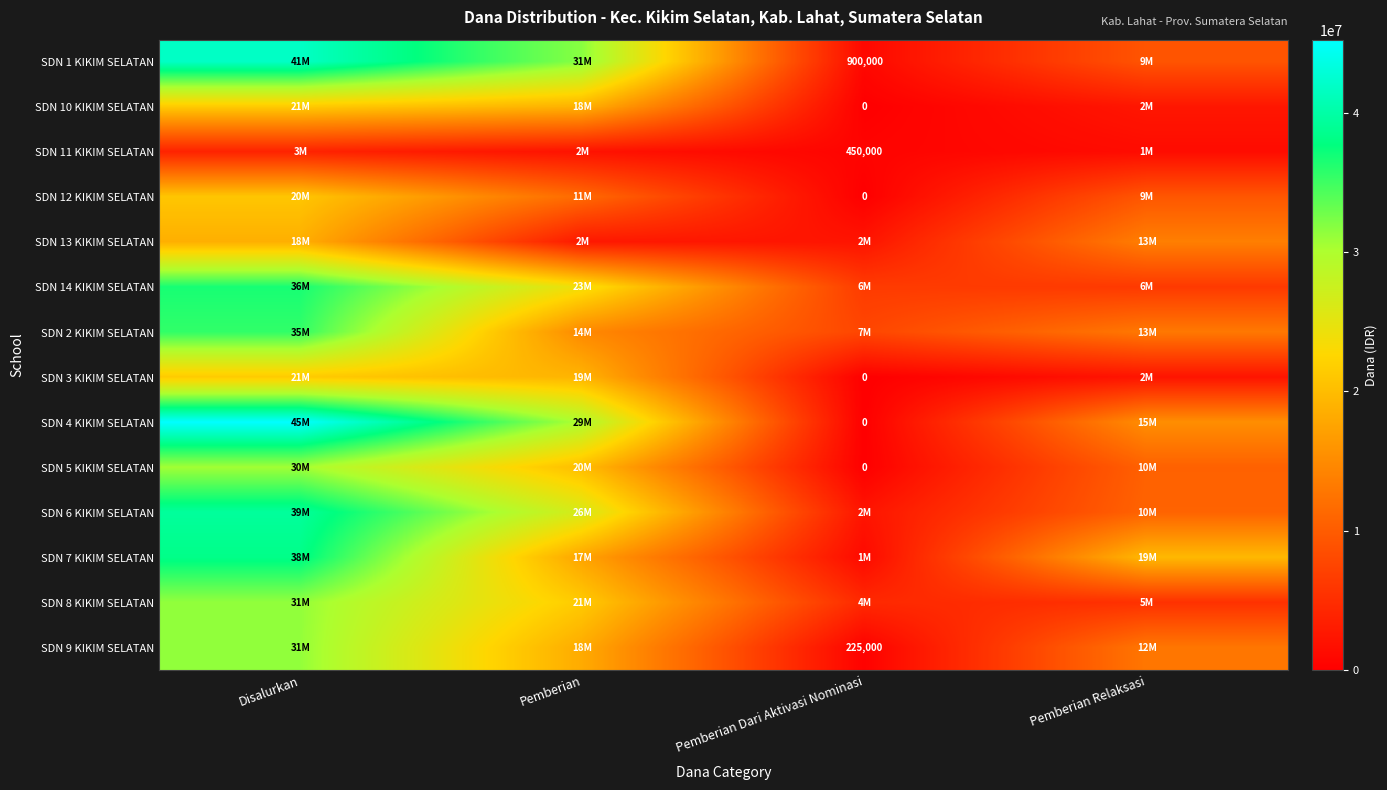

Where does the SDN 13 KIKIM SELATAN series first go above 13725000?

Disalurkan